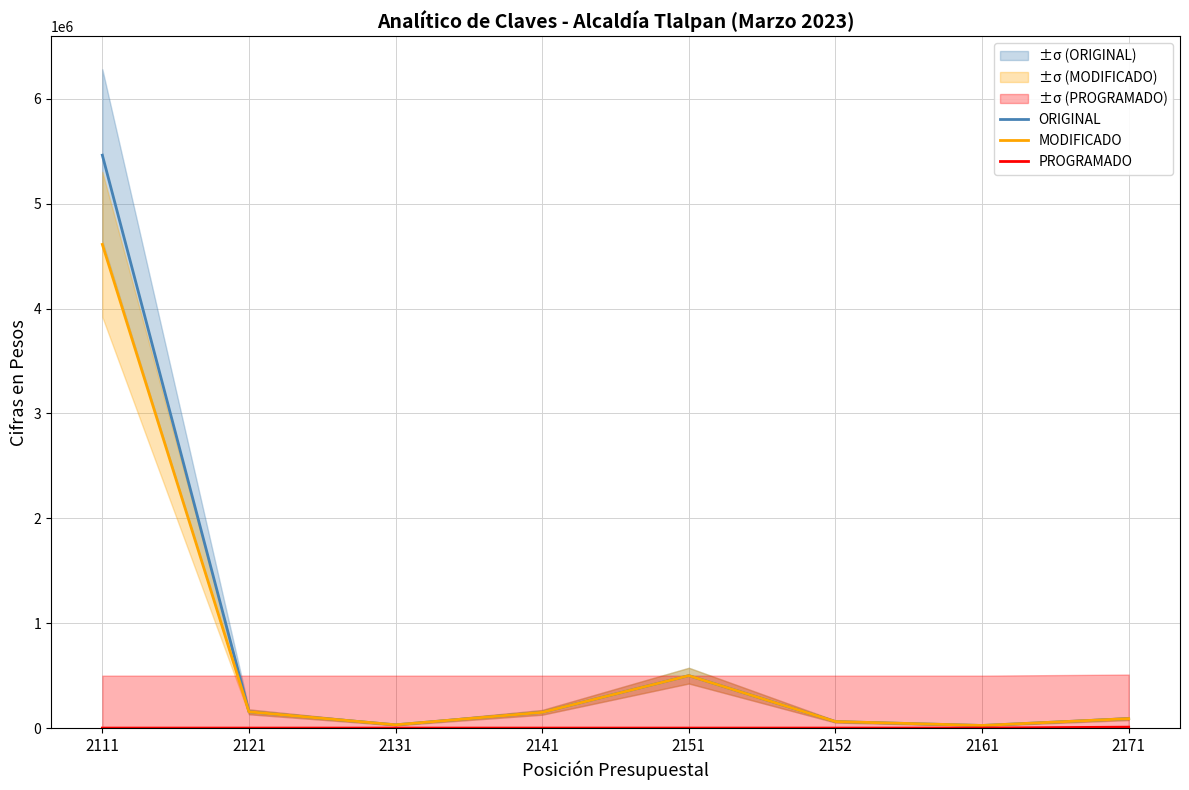

In ORIGINAL, how many points are lower than both neighbors (excluding endpoints)?

2